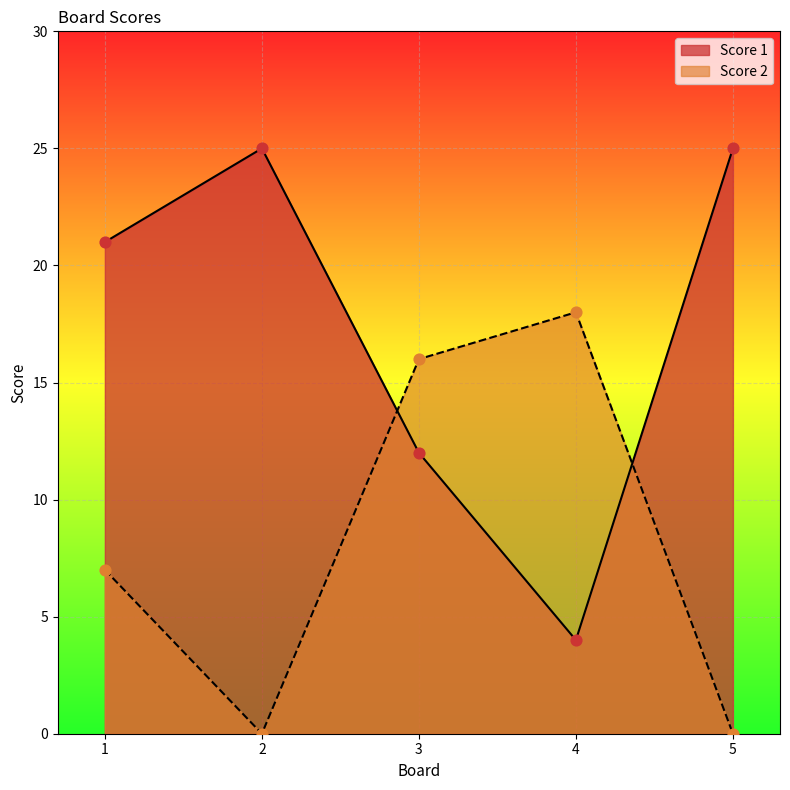

Which series contains the highest Y value?

Score 1